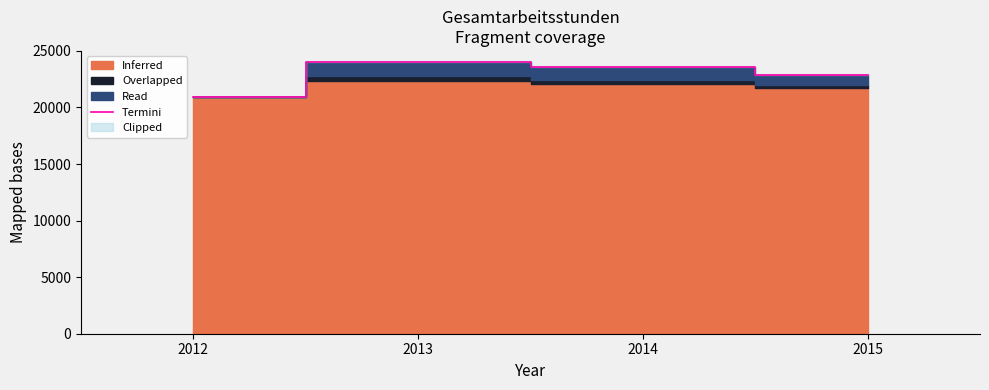

What is the average value?

22845